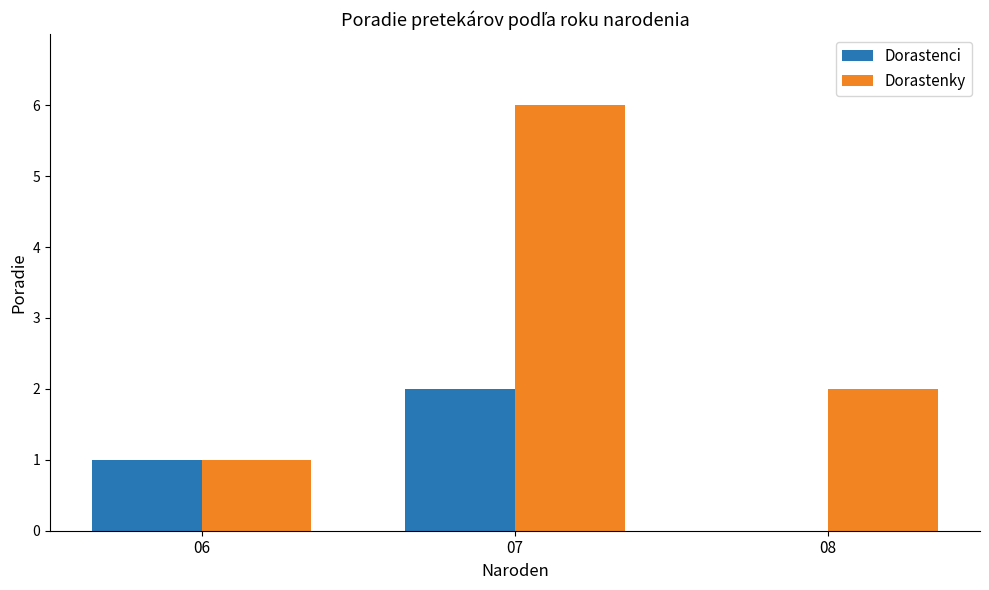

Which label corresponds to the largest value in the chart?

07